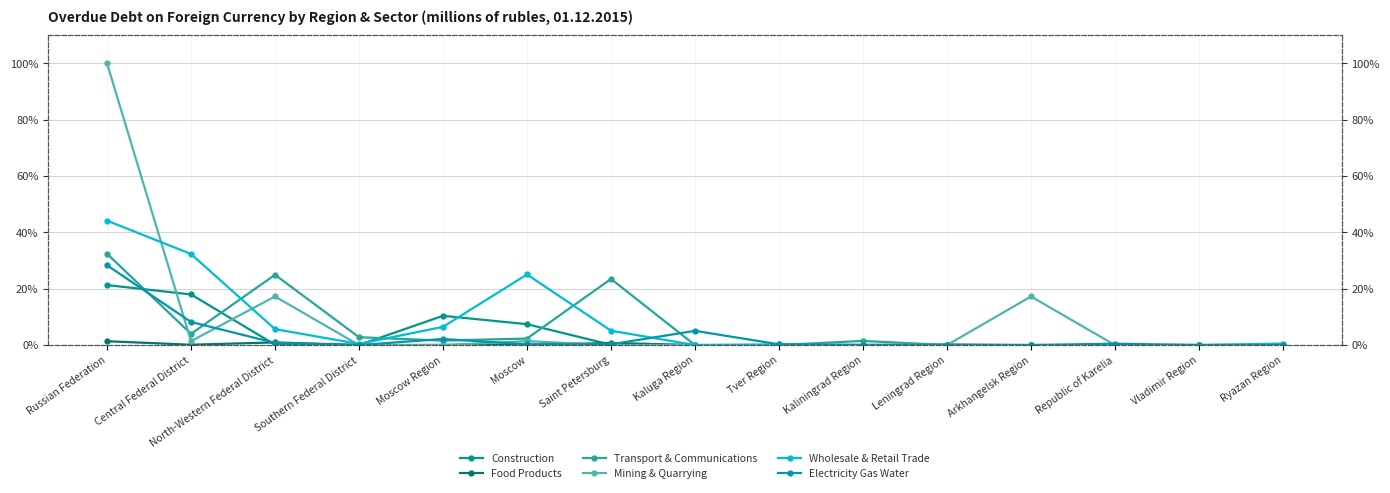

Which has a higher value, Moscow or Southern Federal District?

Moscow